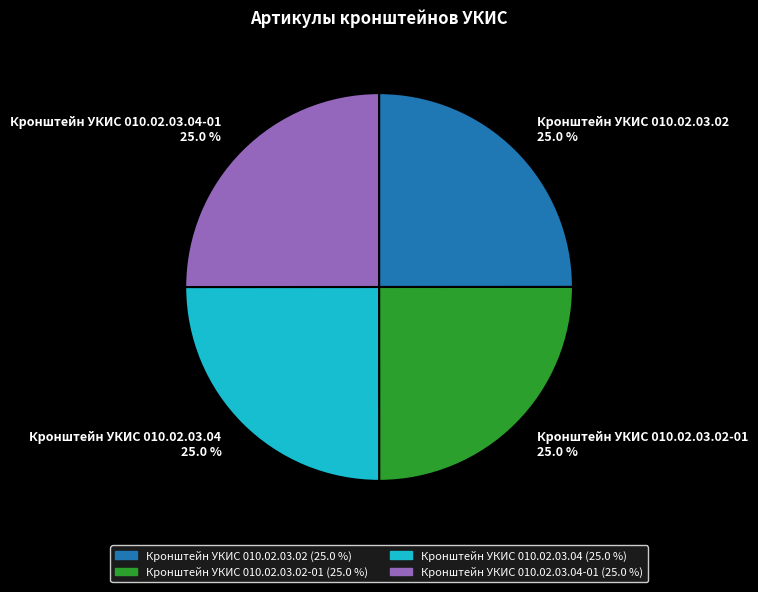

What percentage is the Кронштейн УКИС 010.02.03.02 slice, to the nearest percent?

25%